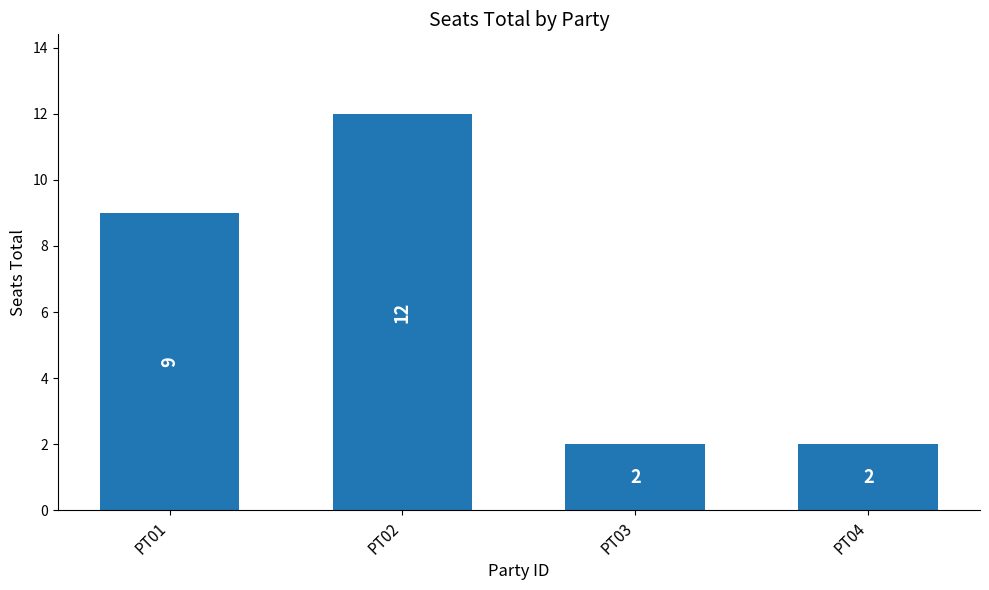

Read the value at PT01, to the nearest 10.

10